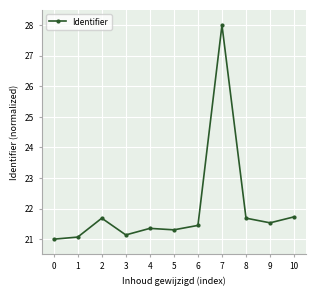

Where is the first local minimum?

3